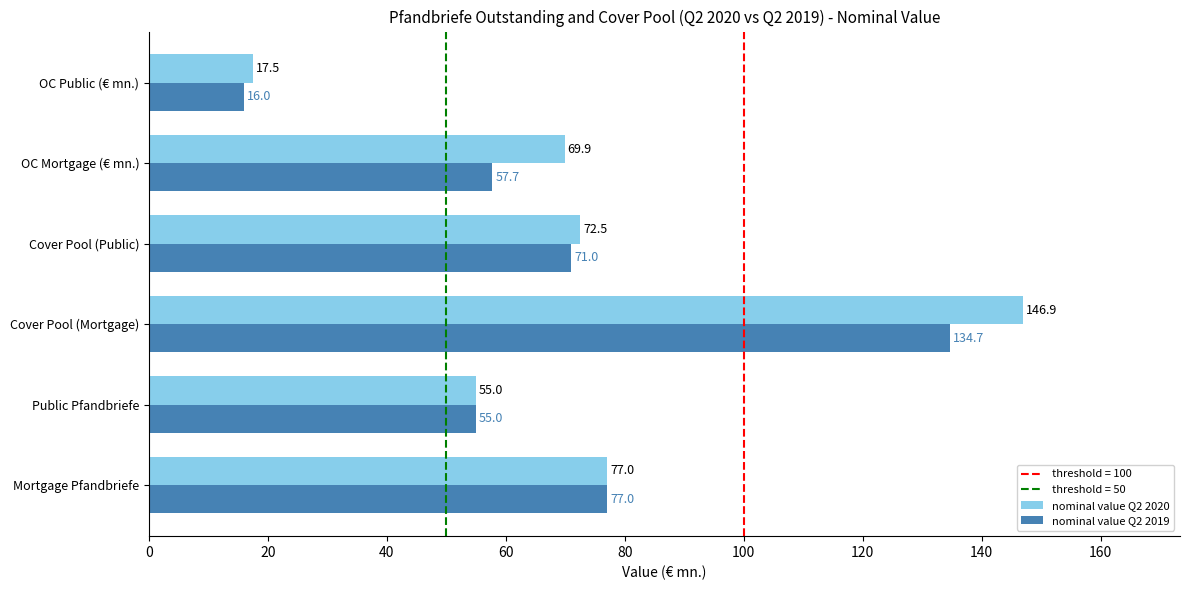

What is the minimum value for nominal value Q2 2019?

16.0